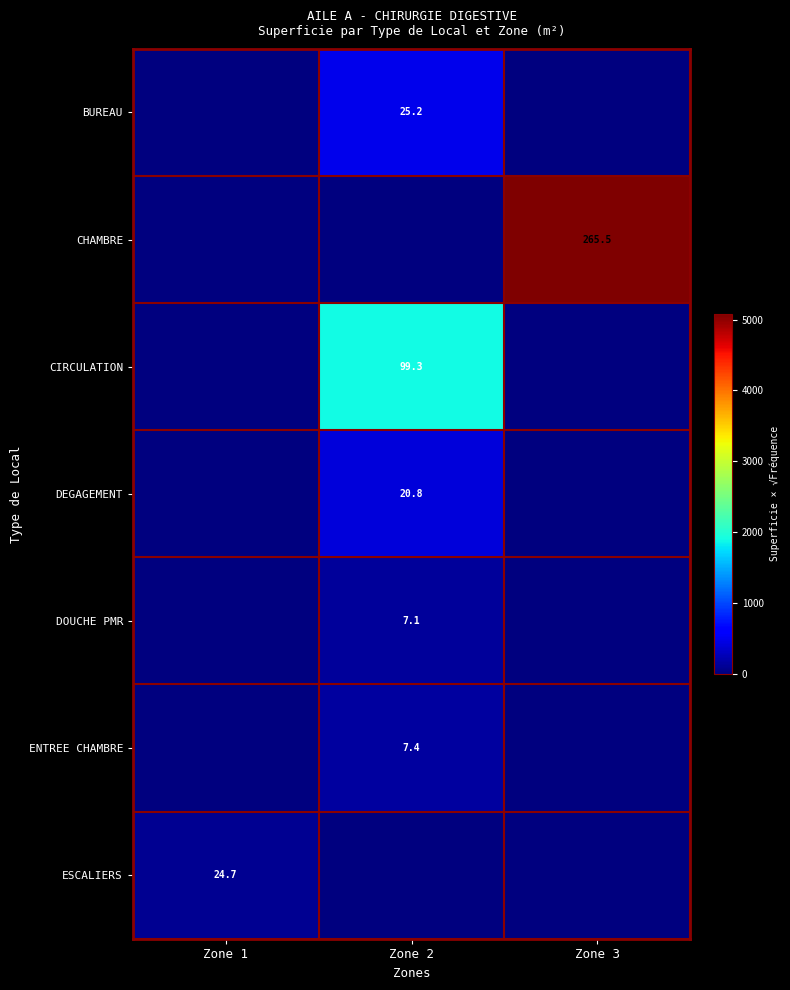

True or false: DEGAGEMENT has a value of 20.8 at Zone 2.

True